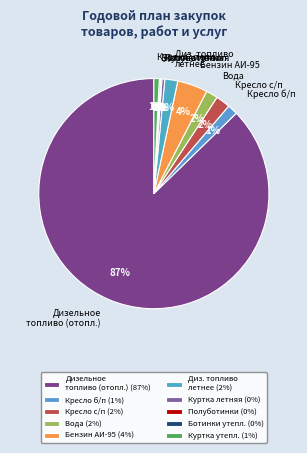

Is Диз. топливо летнее the majority of the pie?

No